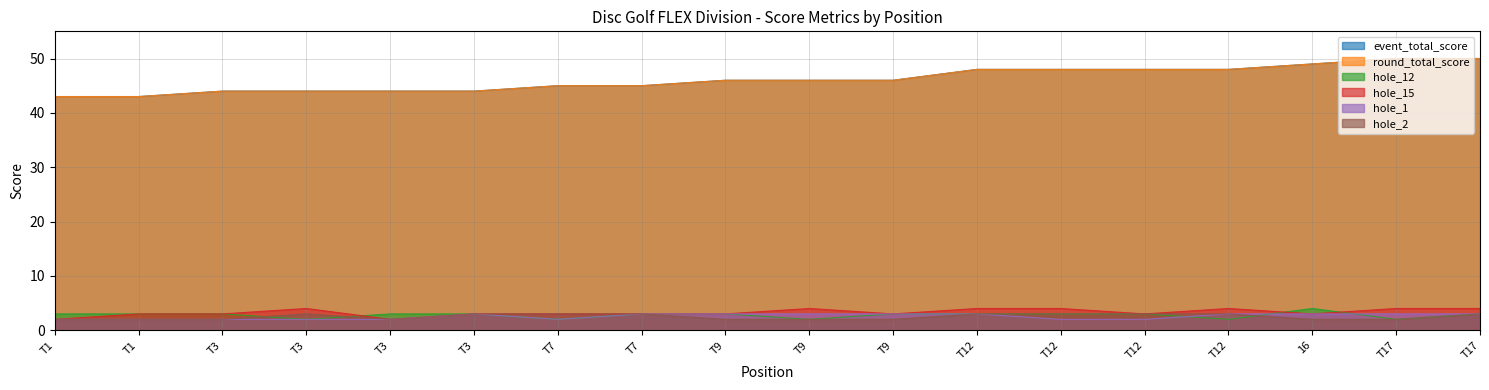

What is the approximate value of round_total_score at T12?

48